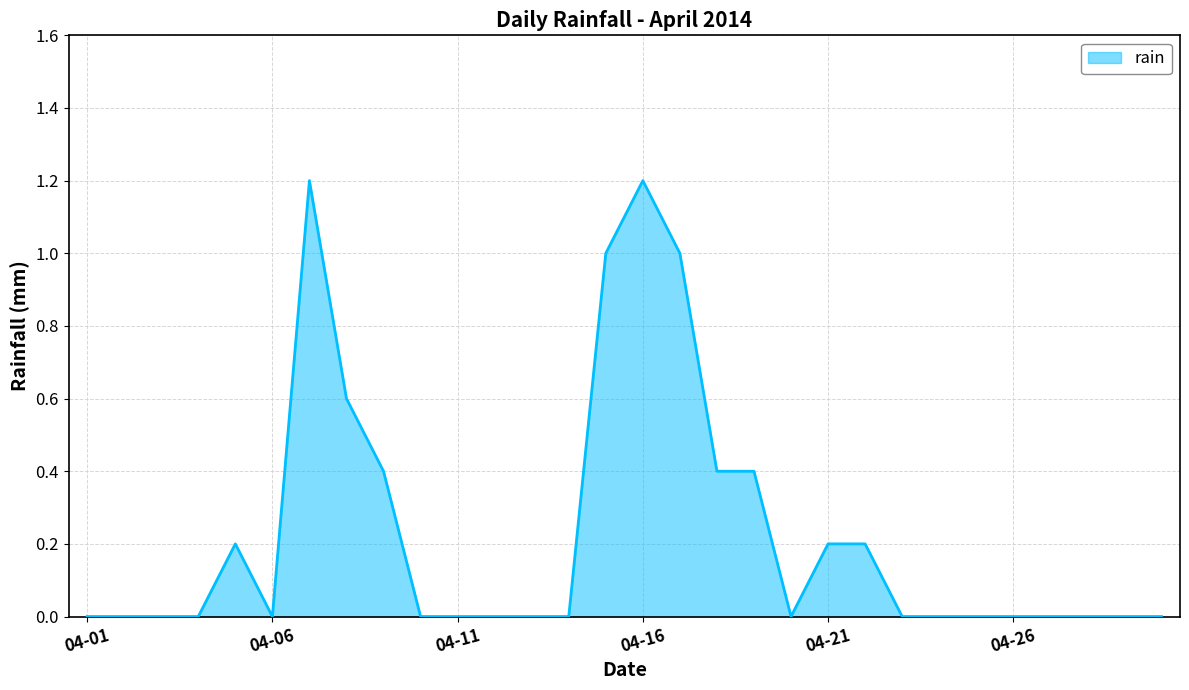

What is the maximum value shown in the chart?

1.2